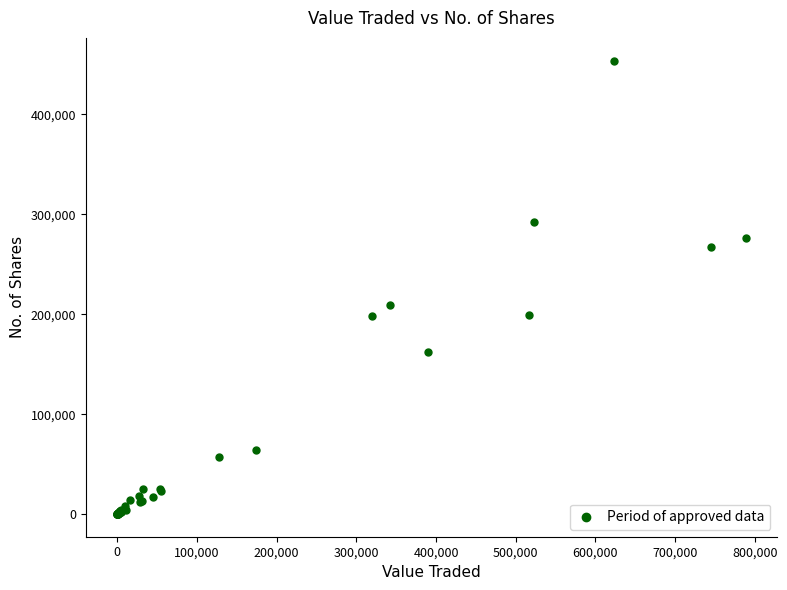

What Y value in the scatter plot is closest to 226902?

208922